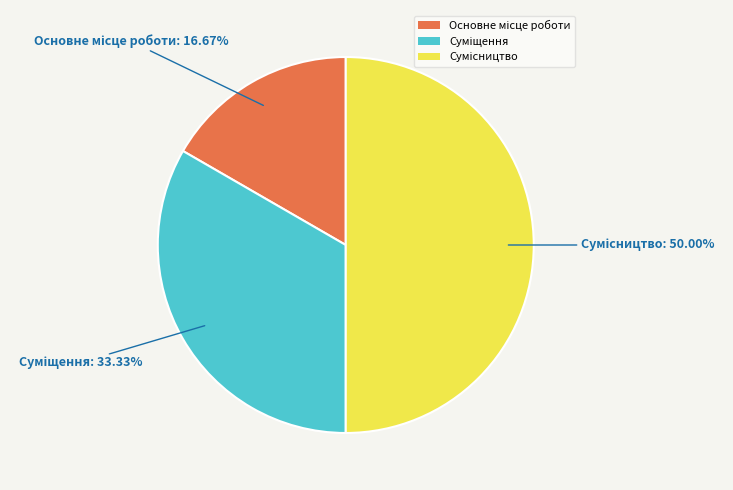

To the nearest percent, what is the average slice percentage?

33%